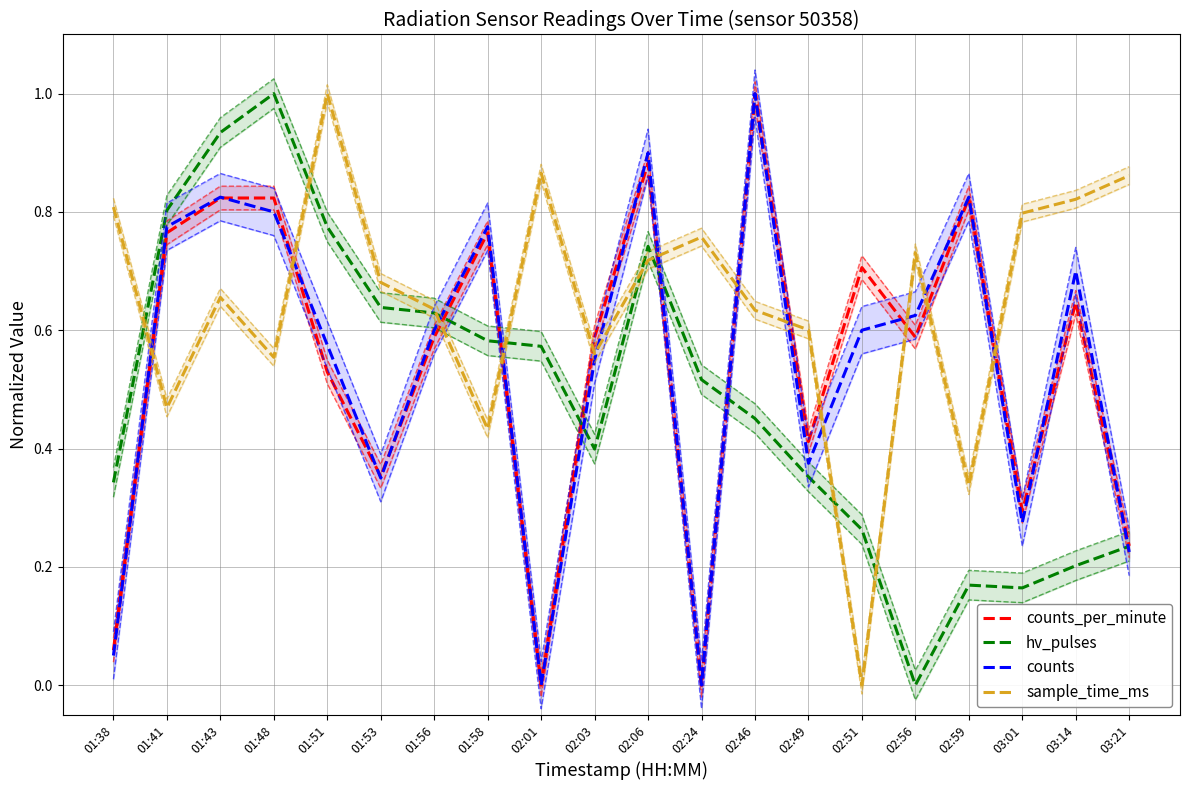

List the series in order of their peak value, highest first.

counts_per_minute, hv_pulses, counts, sample_time_ms